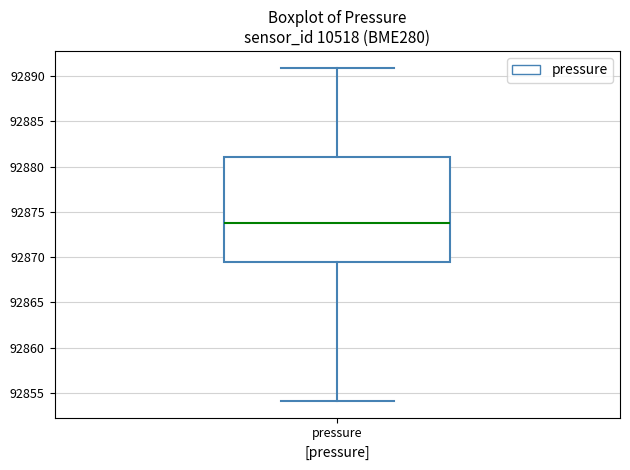

Transcribe this box plot: give where the median line is, the range the box spans, and where the two whiskers end, as read against the y-axis. The values are not printed on the chart, so give them approximately, as read against the axis.

median 92873.5, box 92869.5 to 92881.0, whiskers 92854.0 to 92891.0